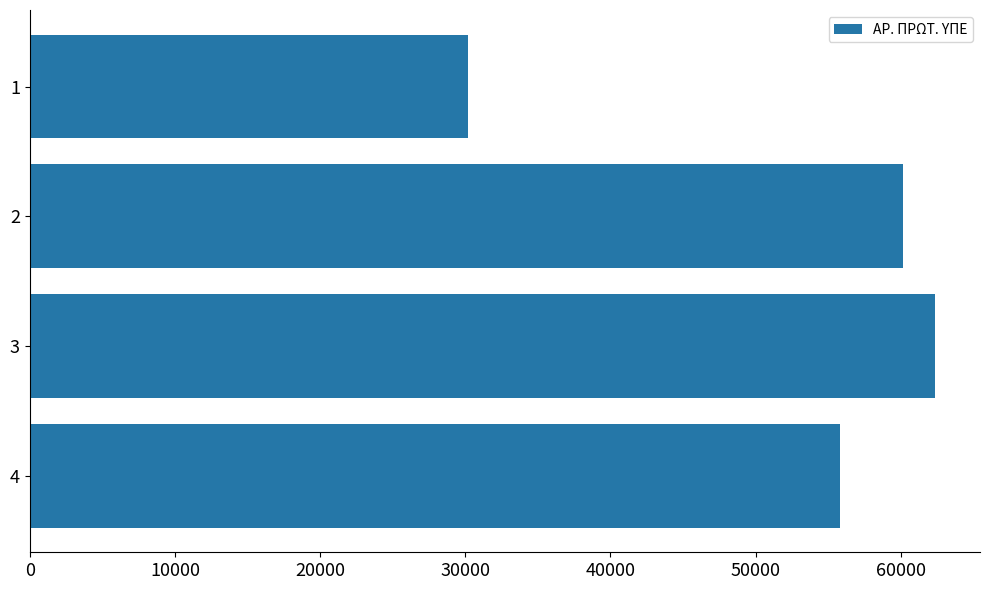

The value at 1 is 30171. True or false?

True